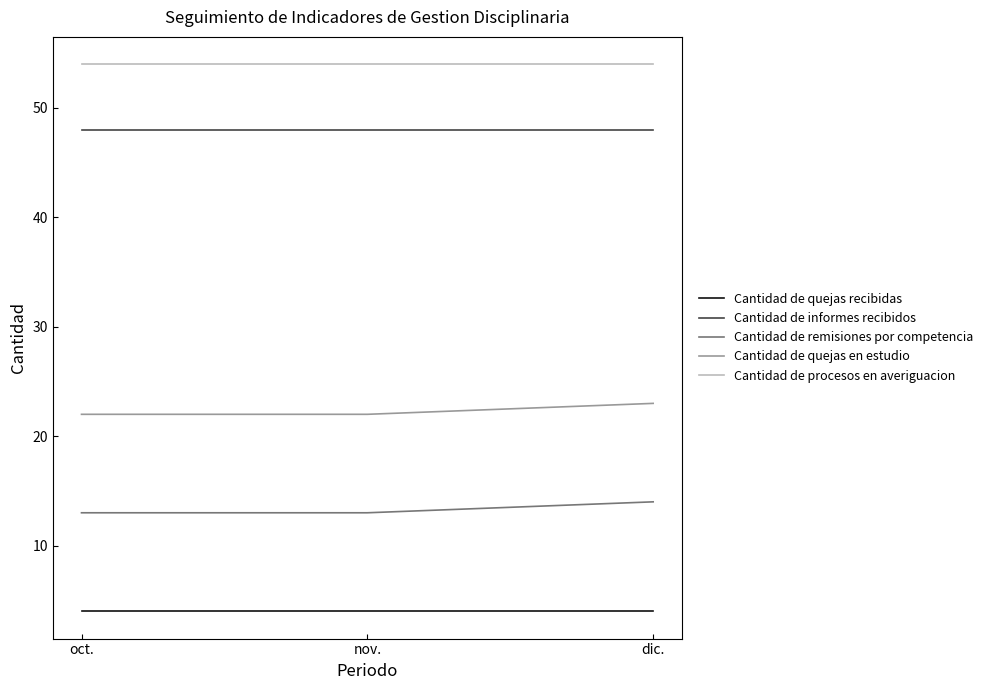

What is the total value across all series at oct.?

141